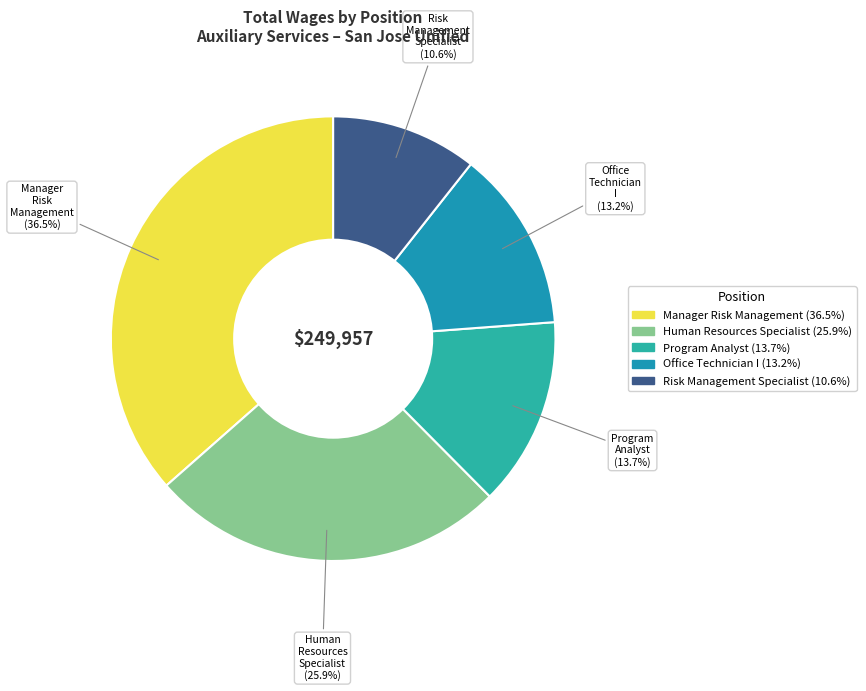

Do Manager Risk Management and Risk Management Specialist together represent more than half of the pie?

No